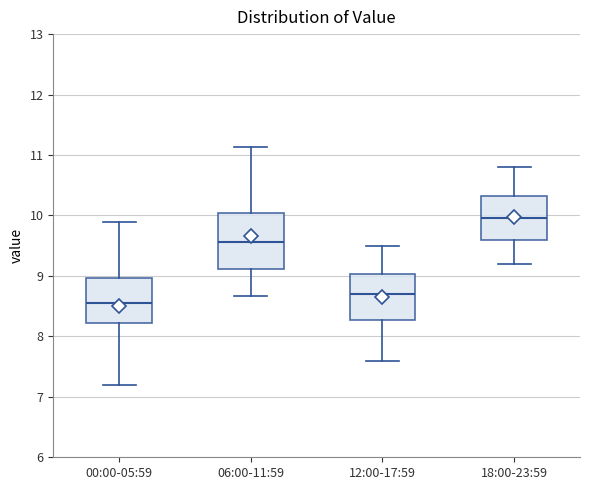

Which box has the lowest median line?

00:00-05:59